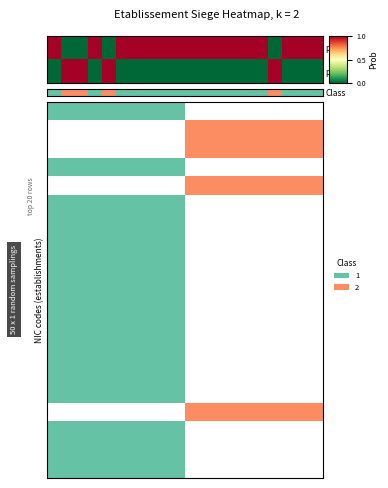

At which category is the sum across all series the highest?

1